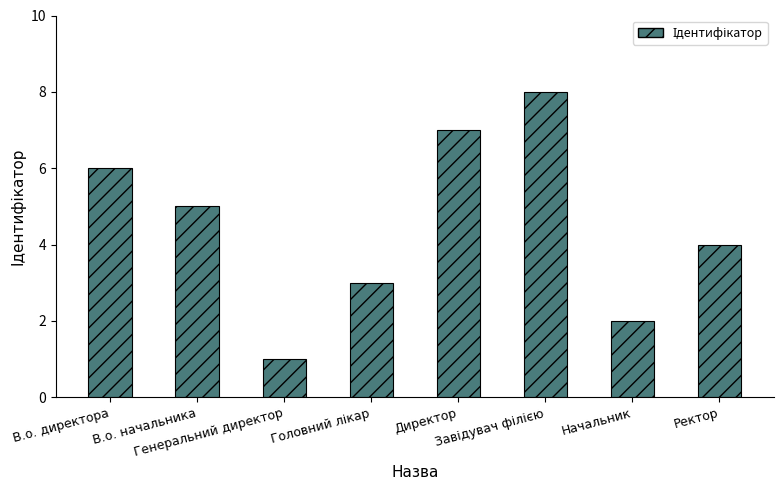

What is the maximum value shown in the chart?

8